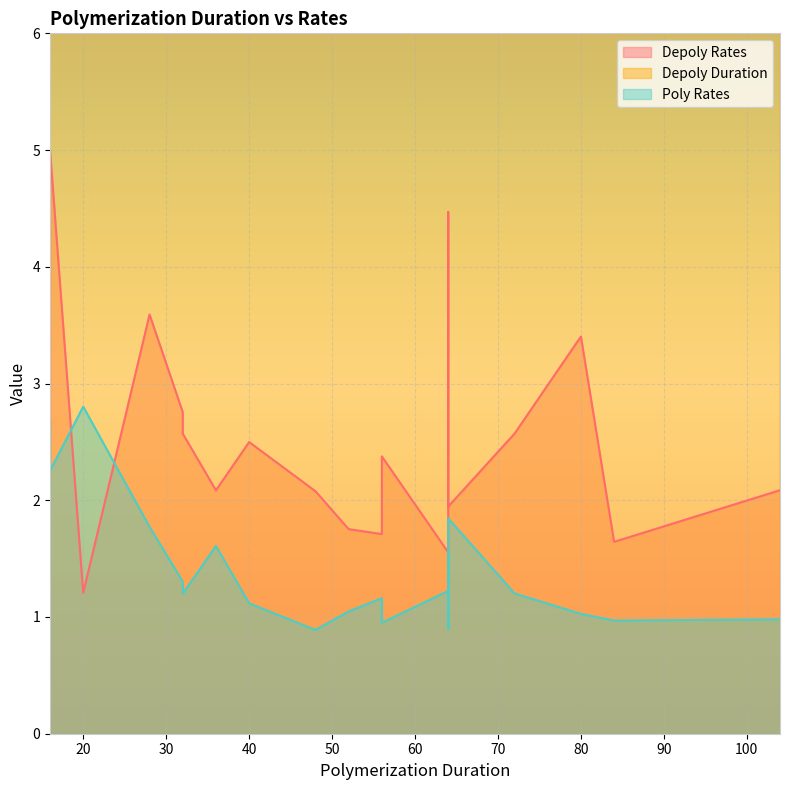

Which category has the lowest value in the Poly Rates series?

48